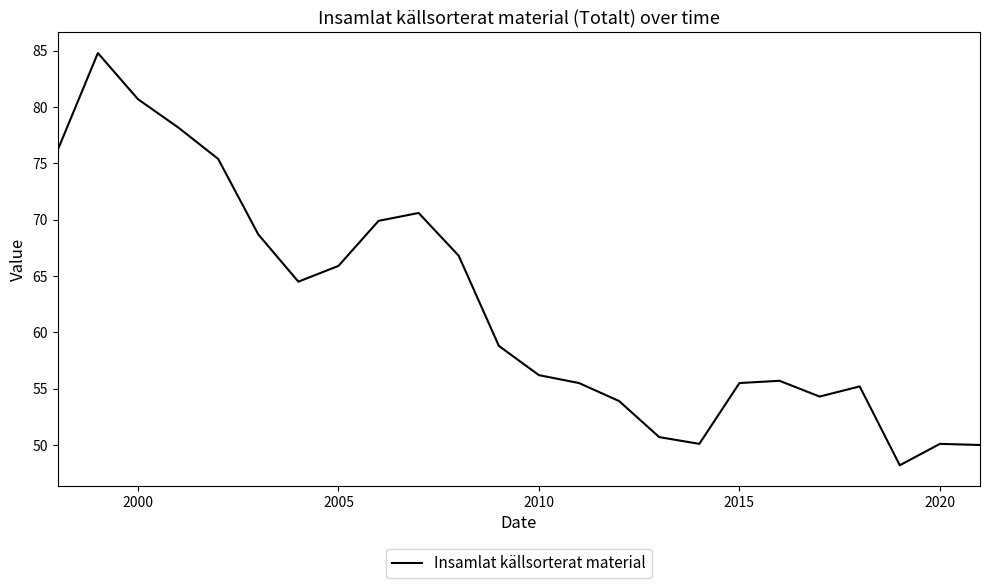

What is the minimum value shown in the chart?

48.2